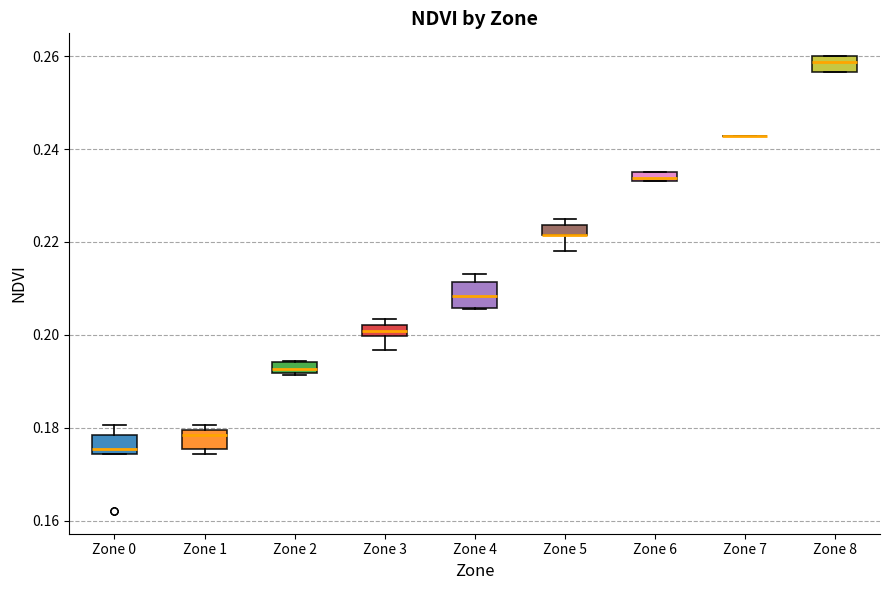

Where is the upper edge of the box for Zone 4 on the y-axis? The values are not printed on the chart, so give them approximately, as read against the axis.

0.212